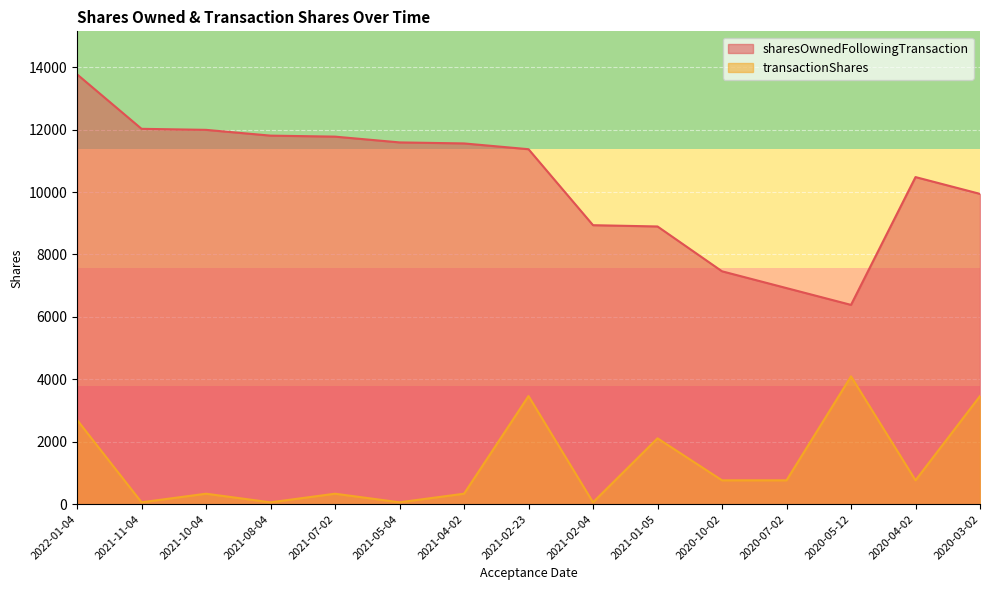

Where is the first local minimum for sharesOwnedFollowingTransaction?

2020-05-12